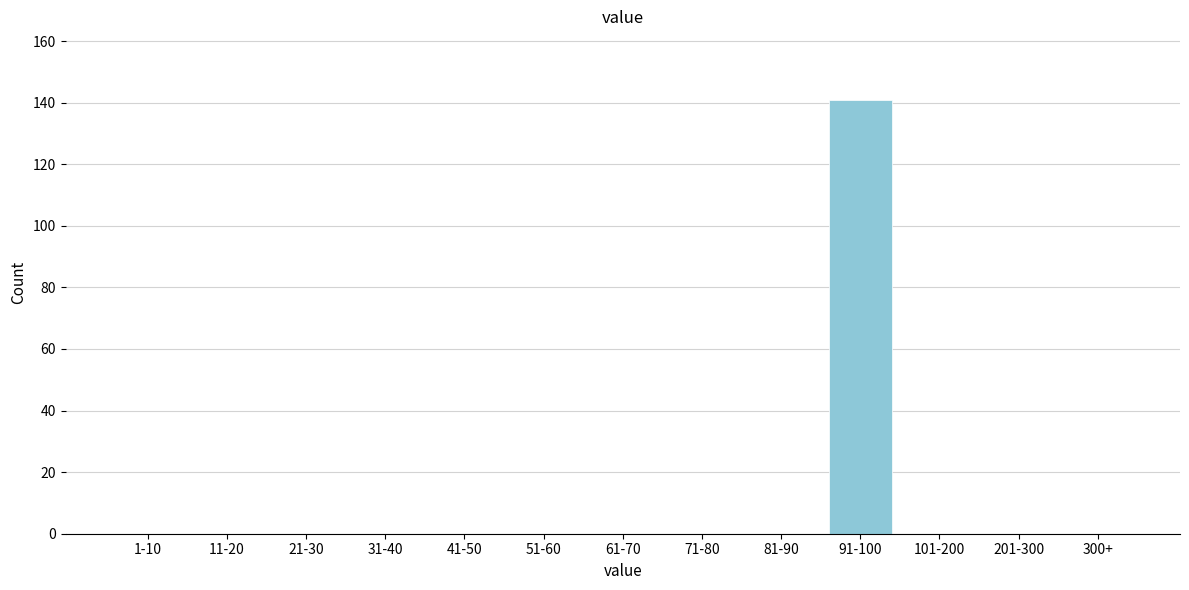

Reading left to right, list all the values displayed in this chart.

1-10=0	11-20=0	21-30=0	31-40=0	41-50=0	51-60=0	61-70=0	71-80=0	81-90=0	91-100=141	101-200=0	201-300=0	300+=0